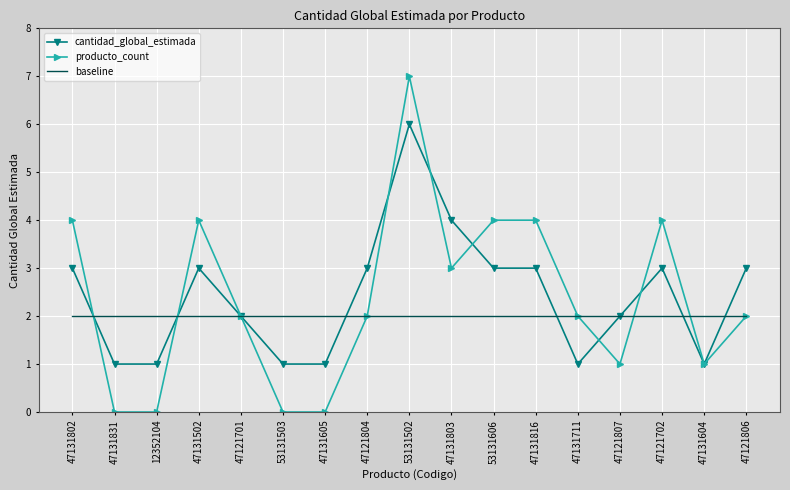

What value does the cantidad_global_estimada series have at 47121701?

2